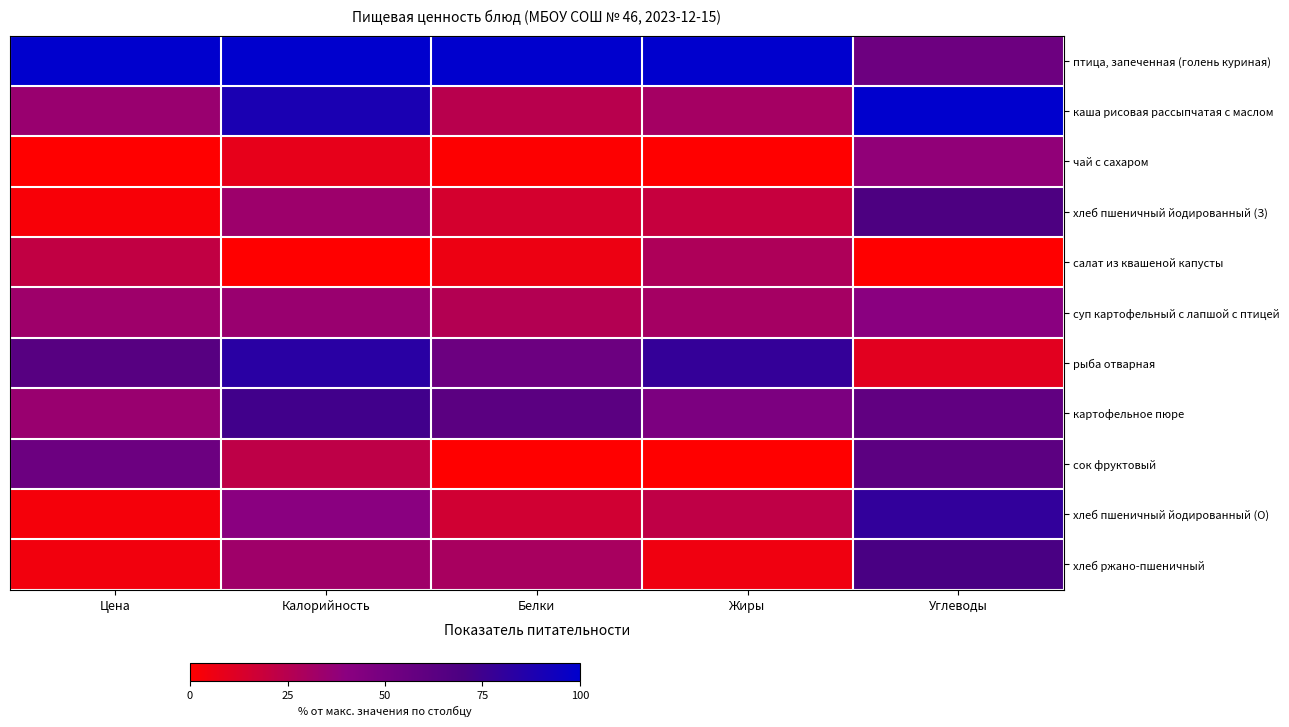

List the labels in order of рыба отварная value, largest first.

Калорийность, Жиры, Цена, Белки, Углеводы